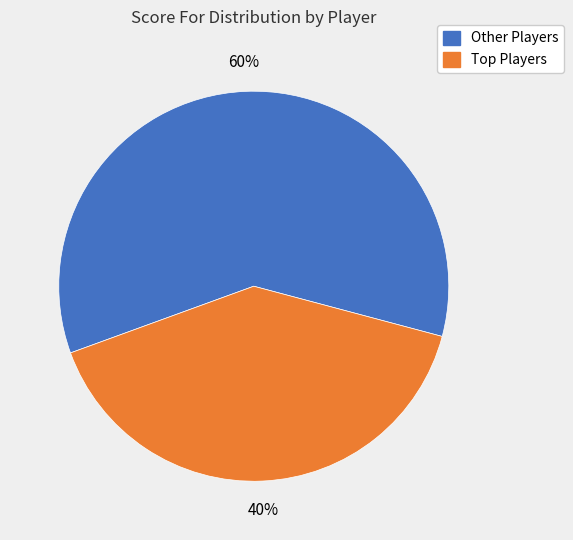

Does any single category account for the majority?

Yes